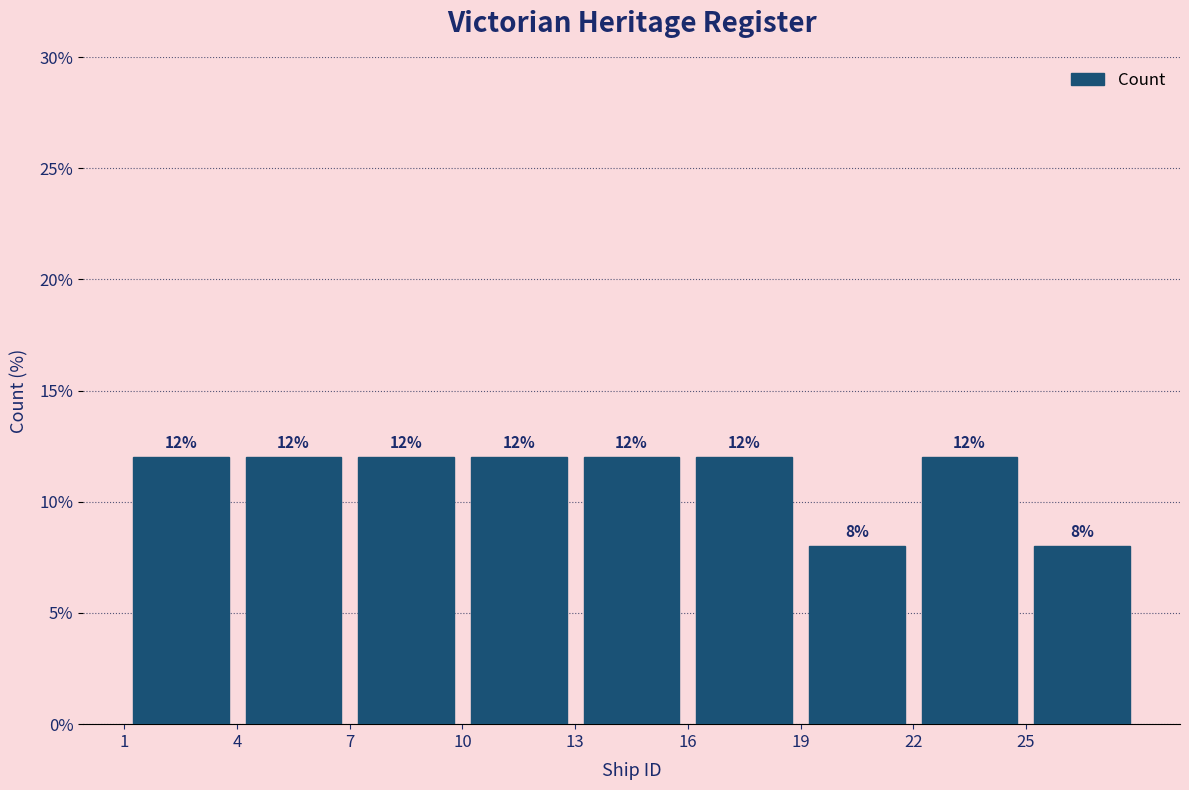

Reading left to right, transcribe this chart: for each bar, give the range it covers on the x-axis and its height.

1 to 4: 12
4 to 7: 12
7 to 10: 12
10 to 13: 12
13 to 16: 12
16 to 19: 12
19 to 22: 8
22 to 25: 12
25 to 28: 8